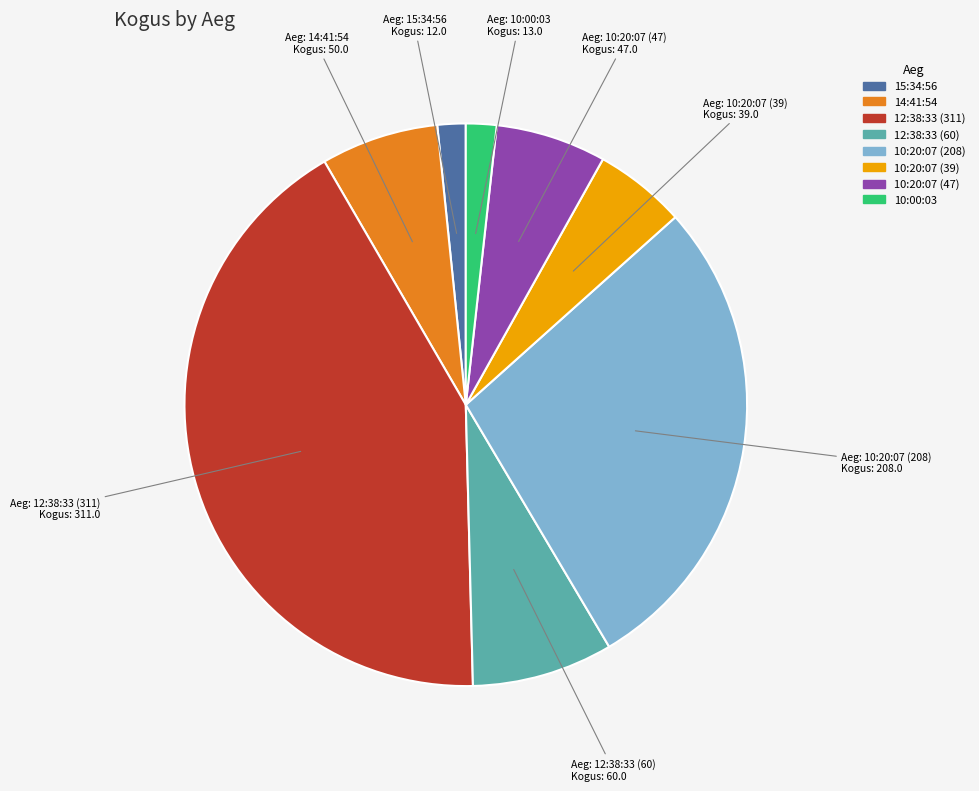

Which slice is the largest?

12:38:33 (311)